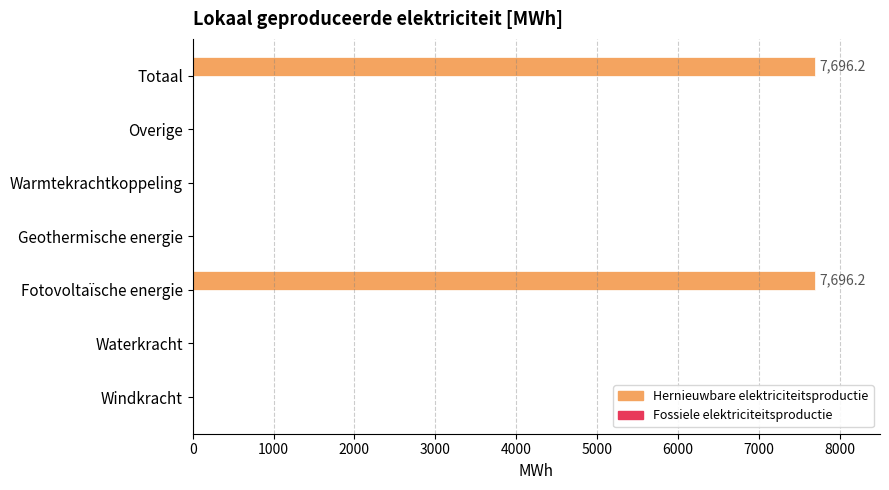

What is the sum of the values at Fotovoltaïsche energie and Waterkracht?

7696.2